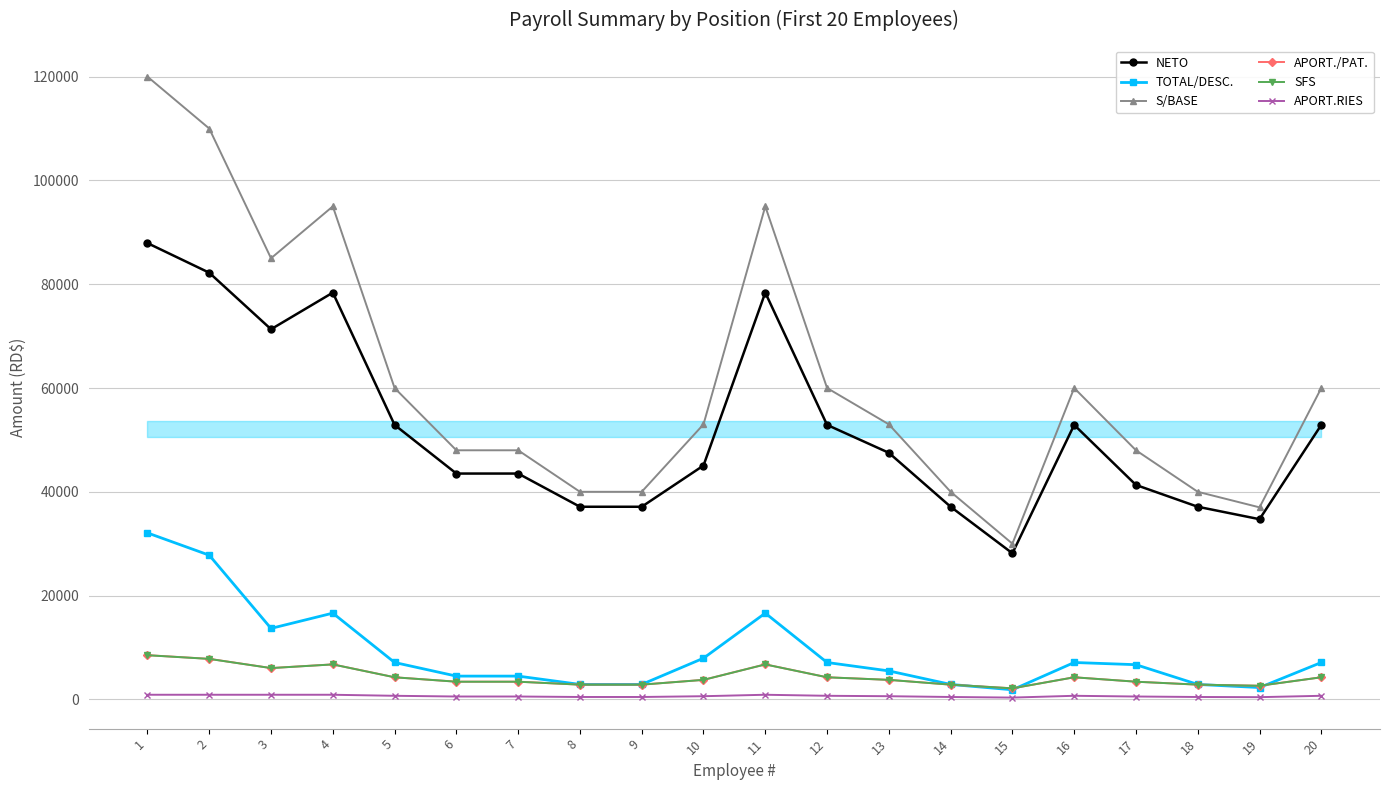

True or false: NETO has more than 1 interior local peaks.

True